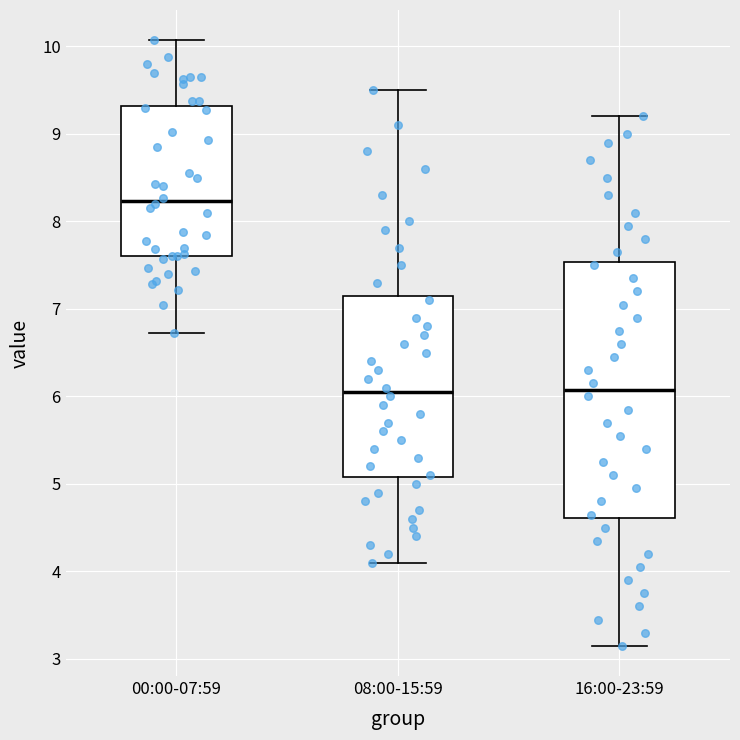

Which box is the tallest, from its lower edge to its upper edge?

16:00-23:59